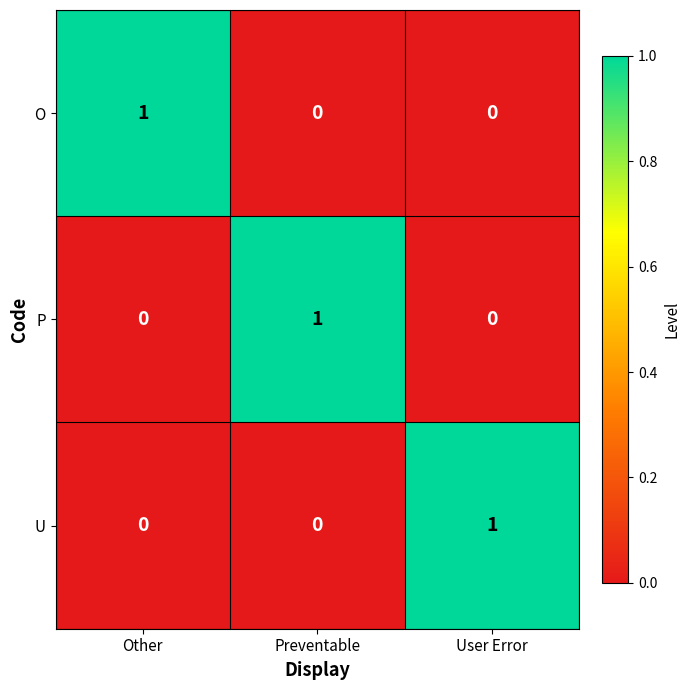

How many P values are between 0 and 1?

3